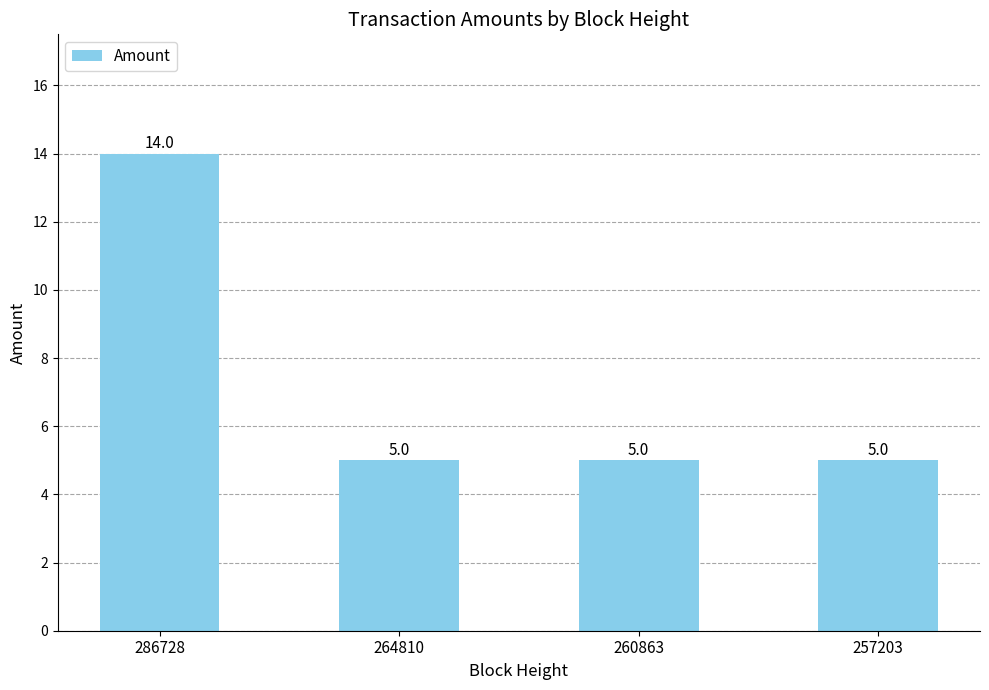

Count the values in the range 5 to 14.

4